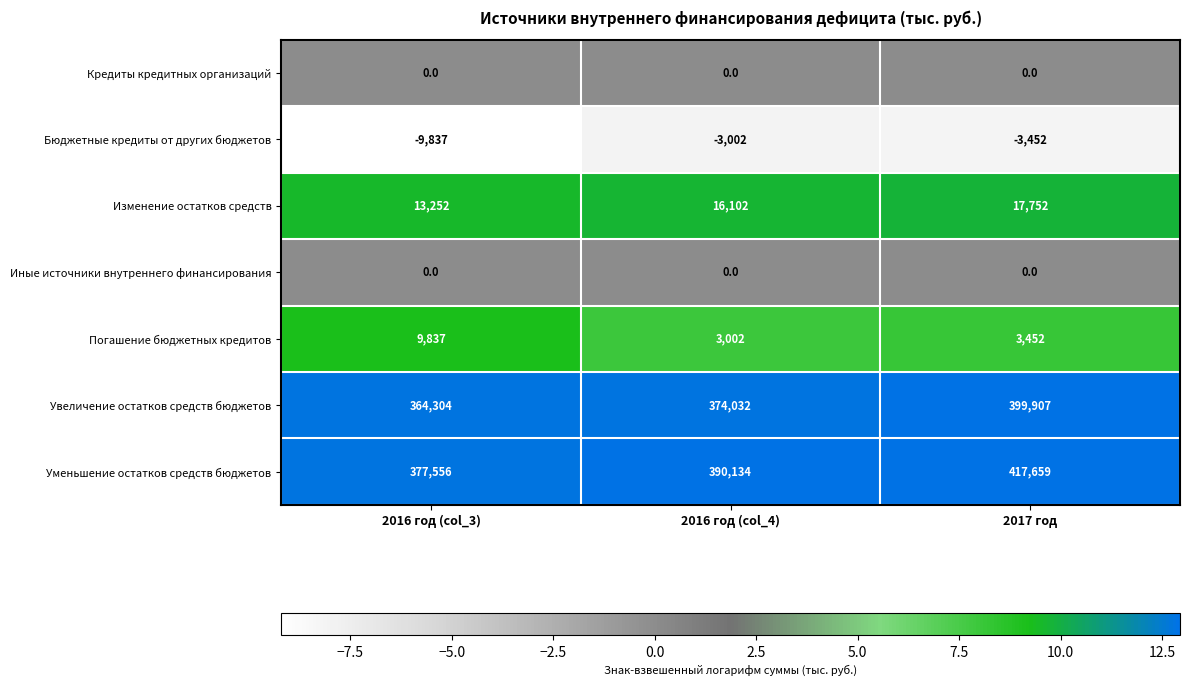

Which series has the largest total across all categories?

Уменьшение остатков средств бюджетов